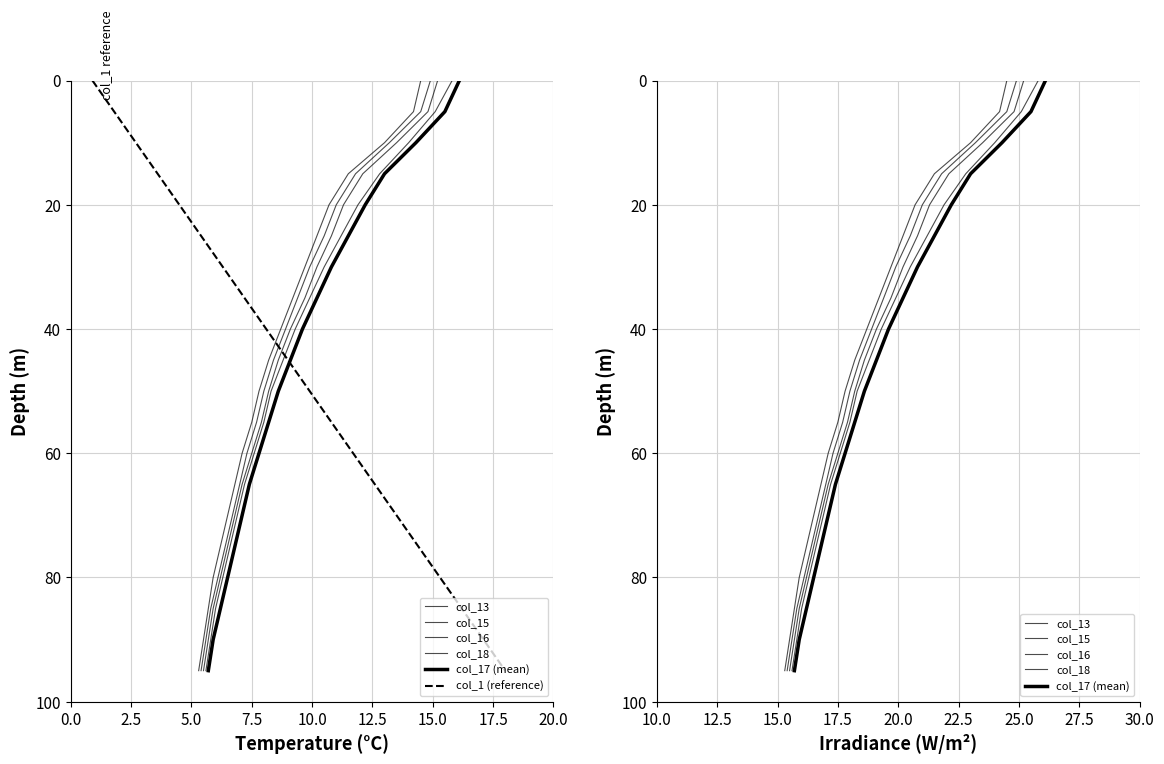

True or false: col_13 has a value of 28 at 17.

False